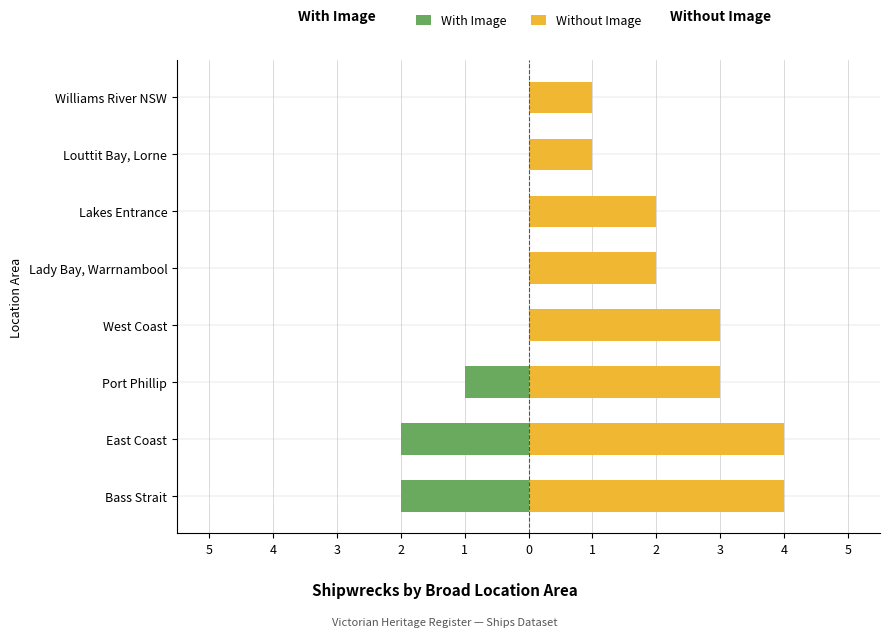

How many bars are there in each group?

2